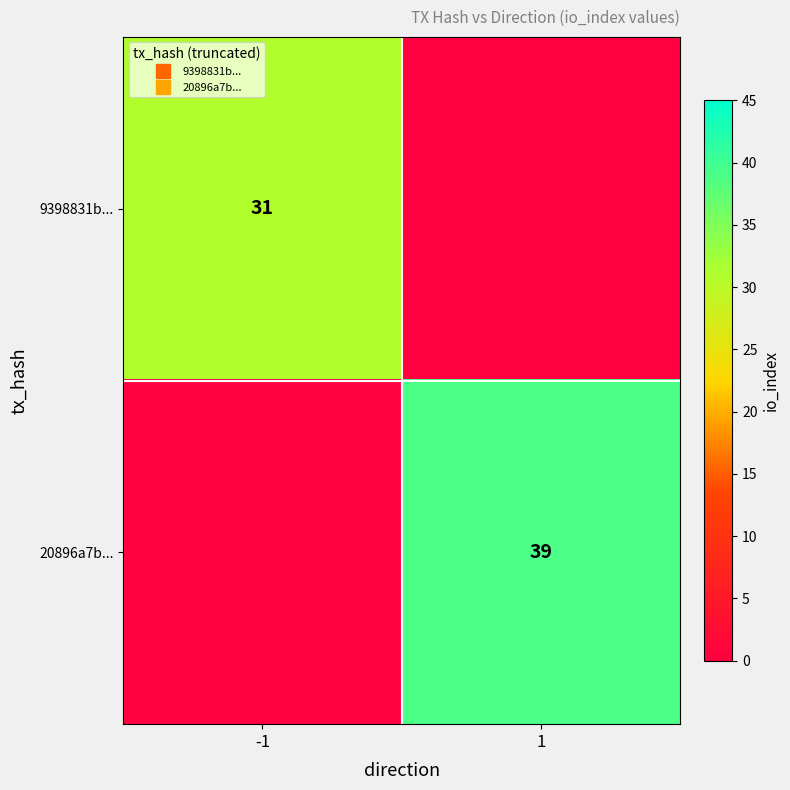

Which series has the largest total across all categories?

20896a7b...